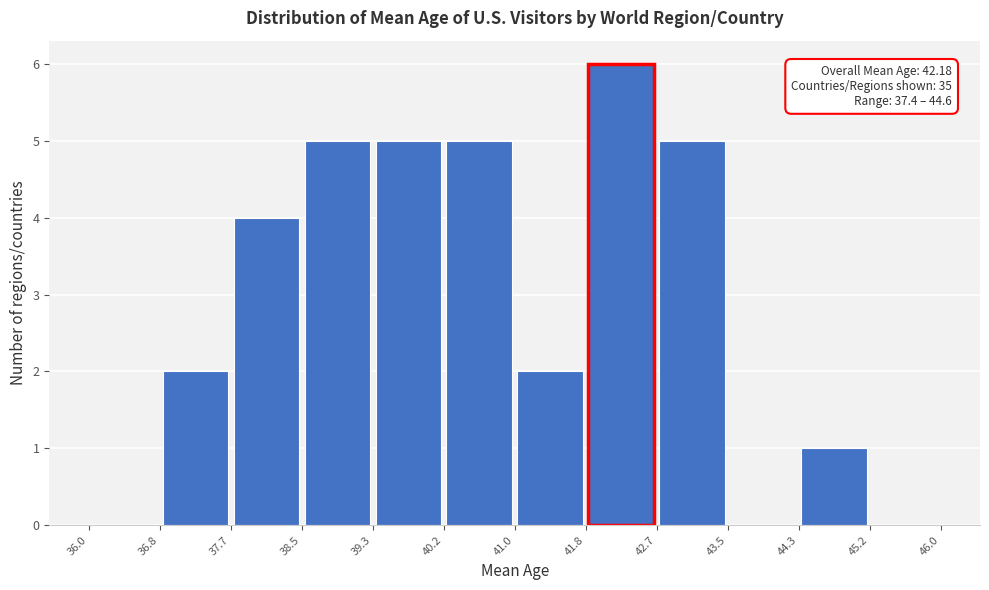

Over which range of the x-axis is the bar tallest?

41.8 to 42.7